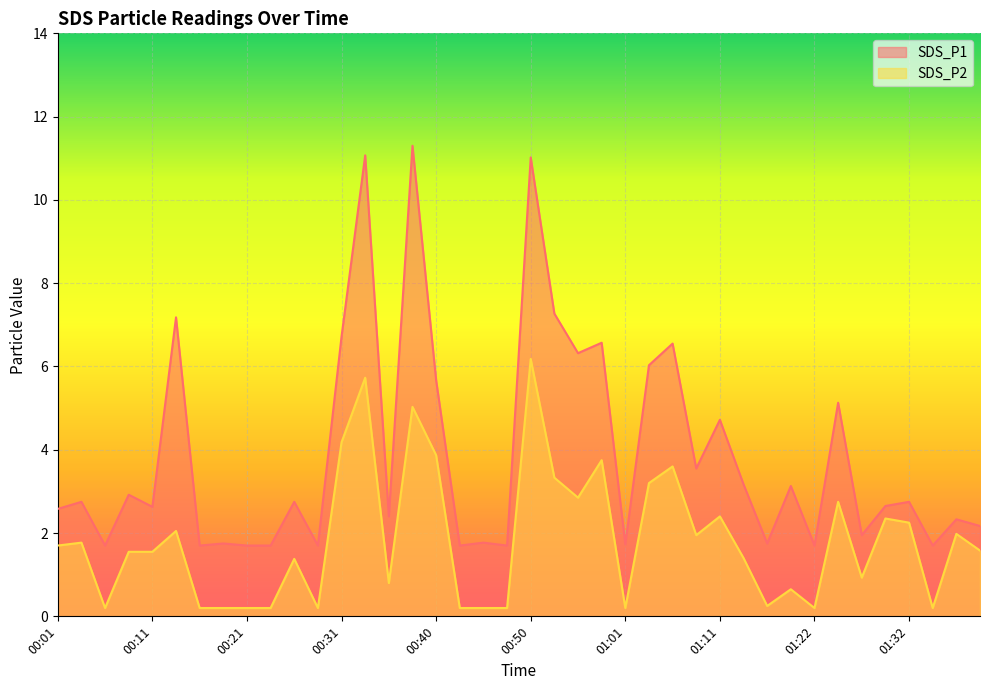

At how many categories does at least one series exceed 2?

26